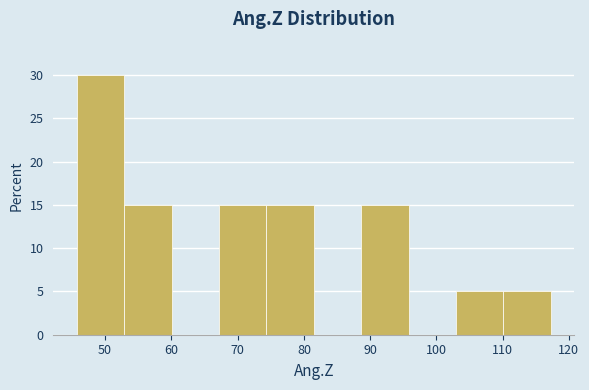

Which range on the x-axis has the tallest bar?

46 to 53